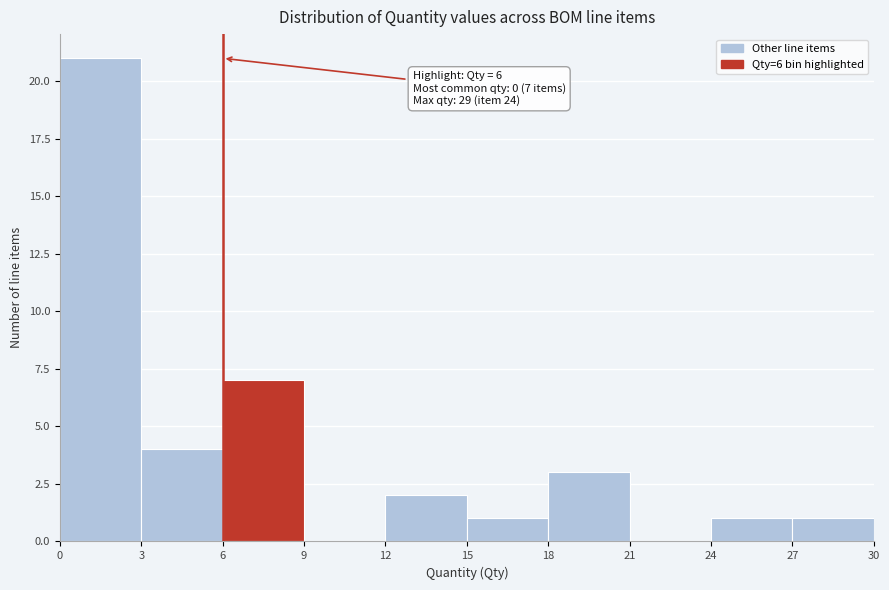

Over which range of the x-axis is the bar tallest?

0 to 3